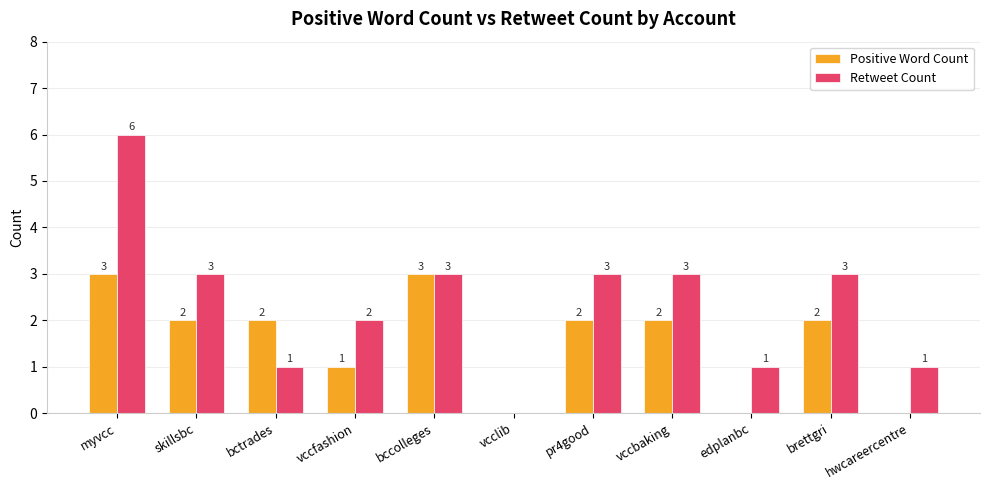

Count the number of categories in the chart.

11